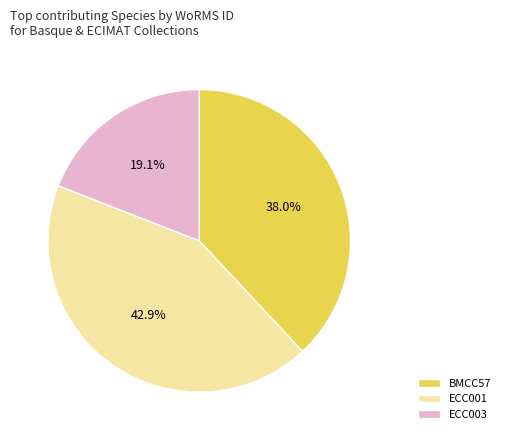

What percentage do ECC003 and ECC001 together represent?

62.0%